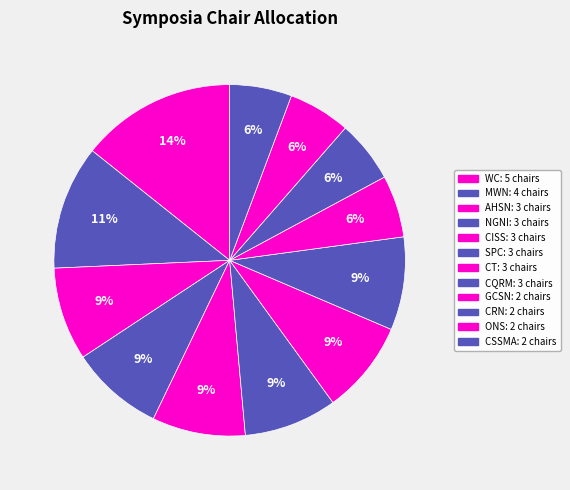

What is the smallest slice in the pie chart?

GCSN